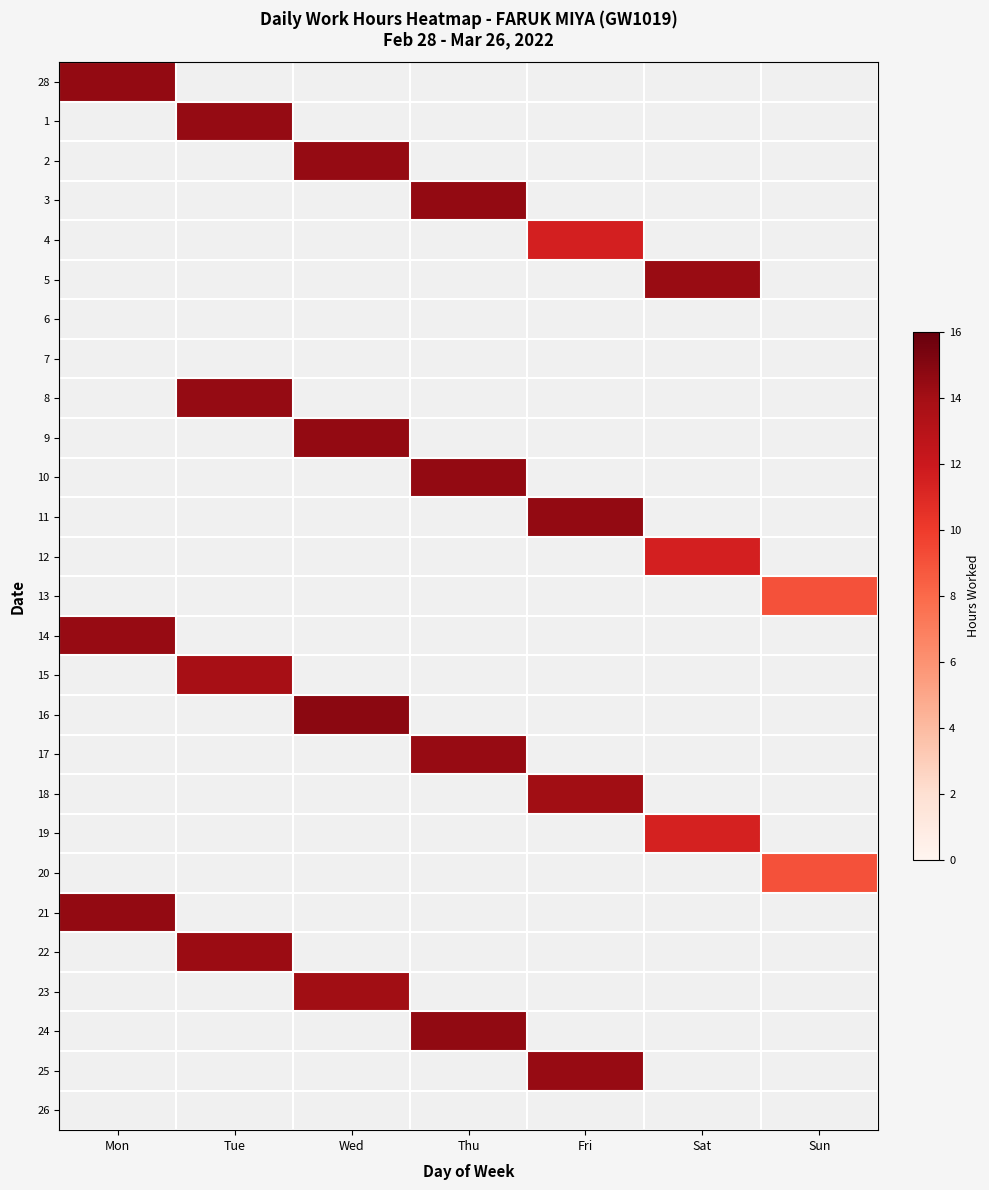

At which category is the sum across all series the highest?

Thu